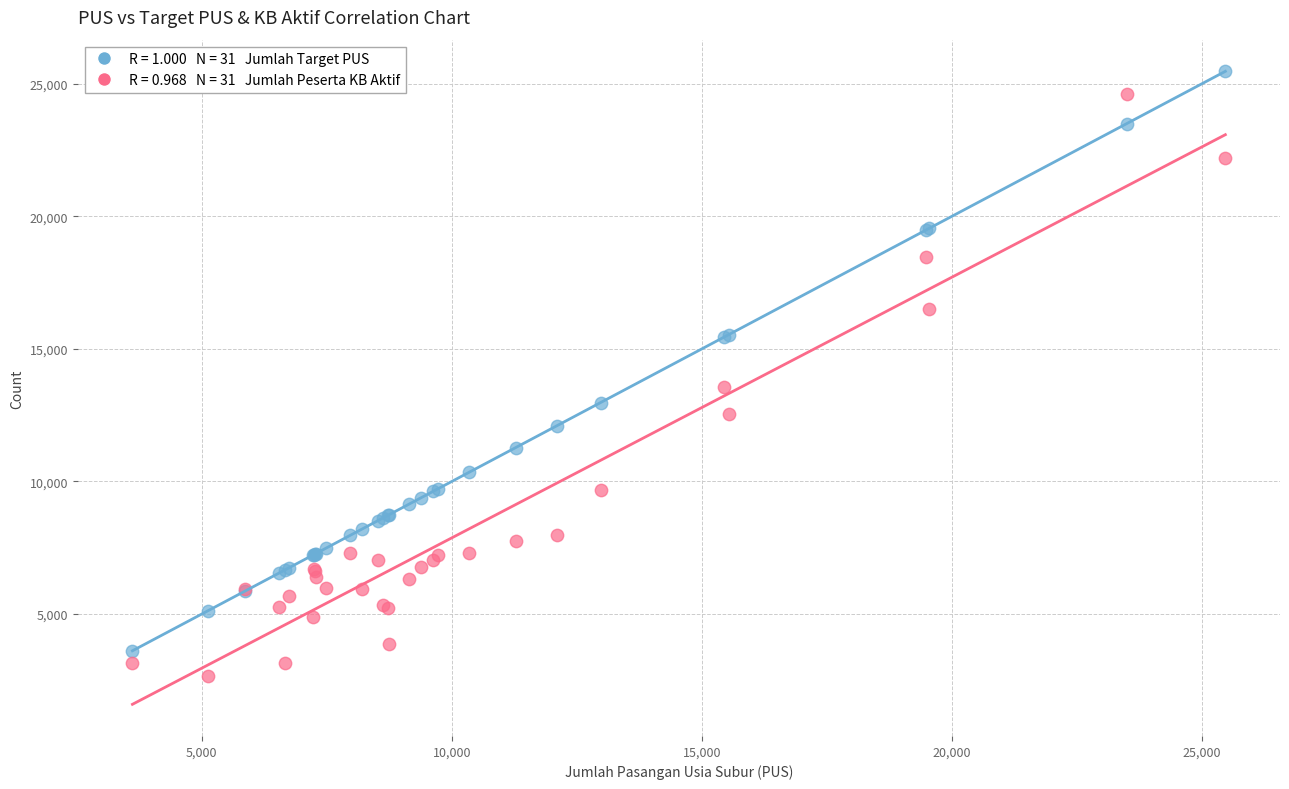

Across all series, what Y value is closest to 14075?

13578